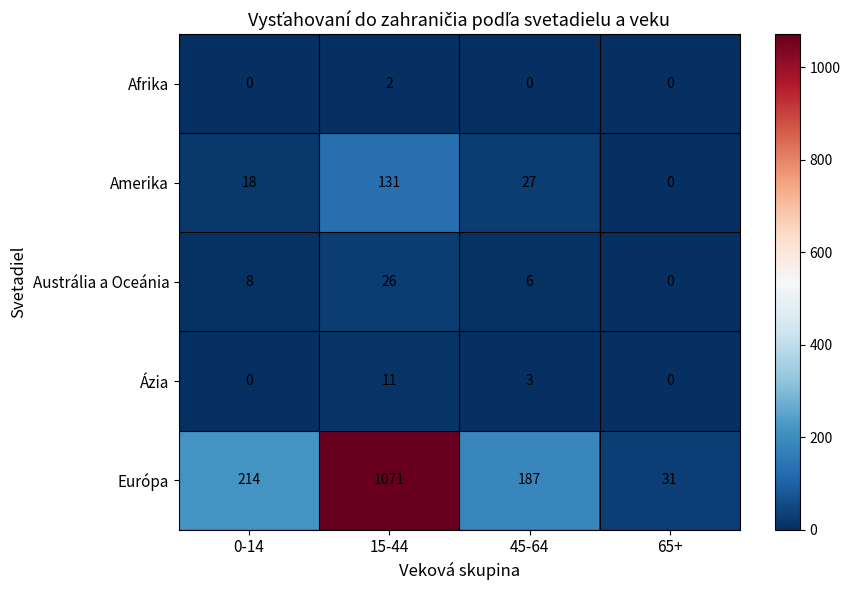

Which series has the largest range (max minus min)?

Európa